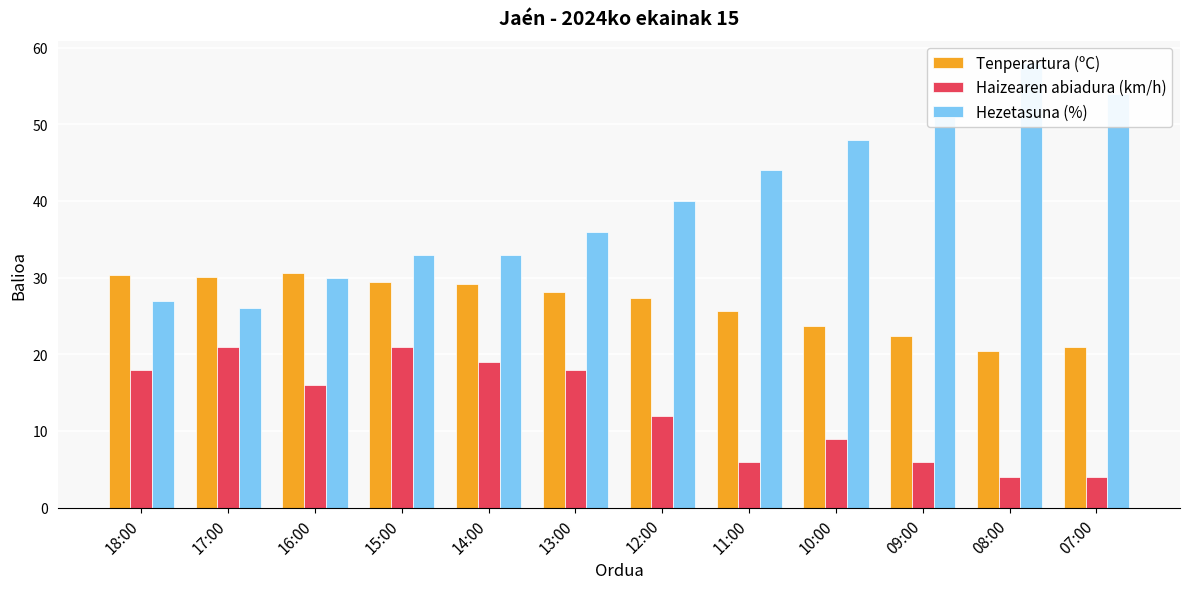

How many groups of bars are there?

12